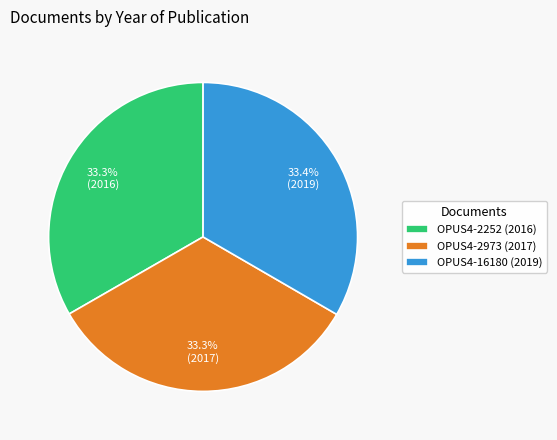

Does OPUS4-2973 (2017) represent more than half of the total?

No